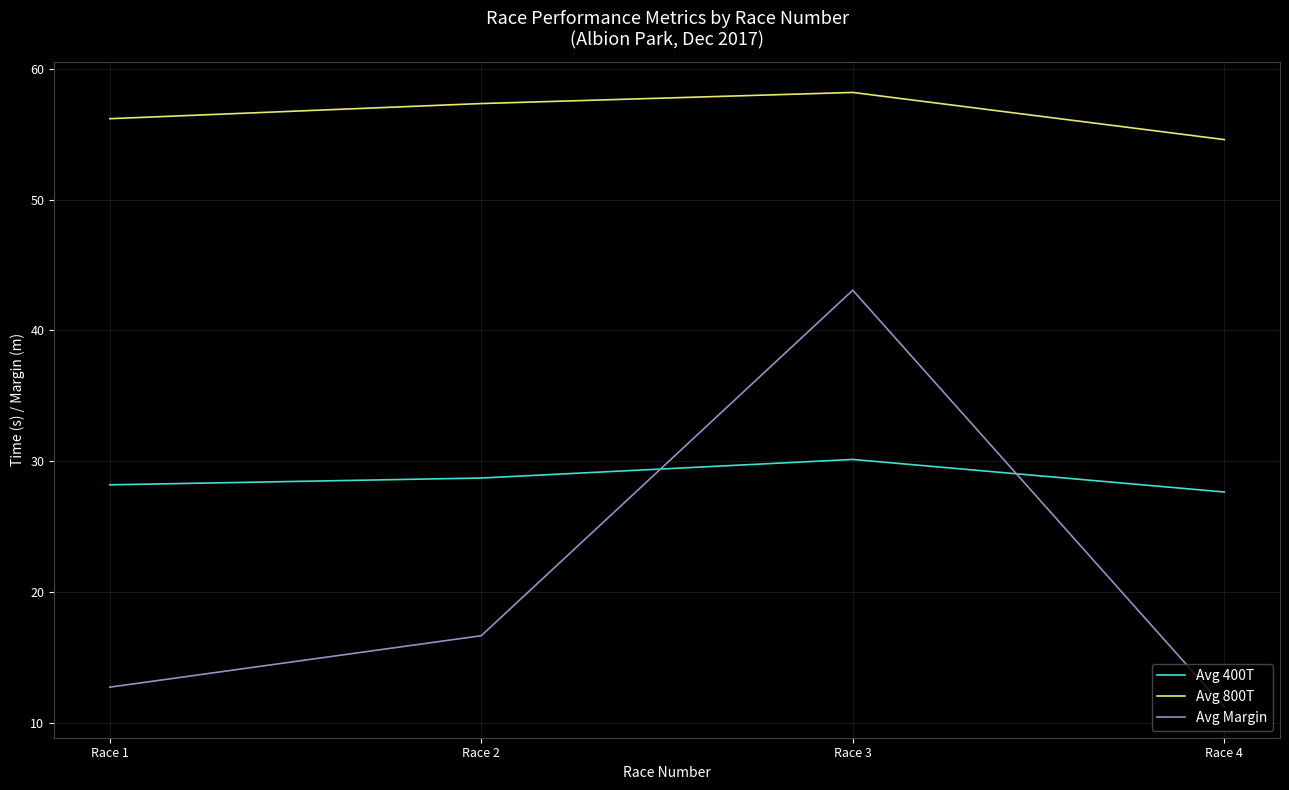

What is the difference between the highest and lowest values at Race 2?

40.7